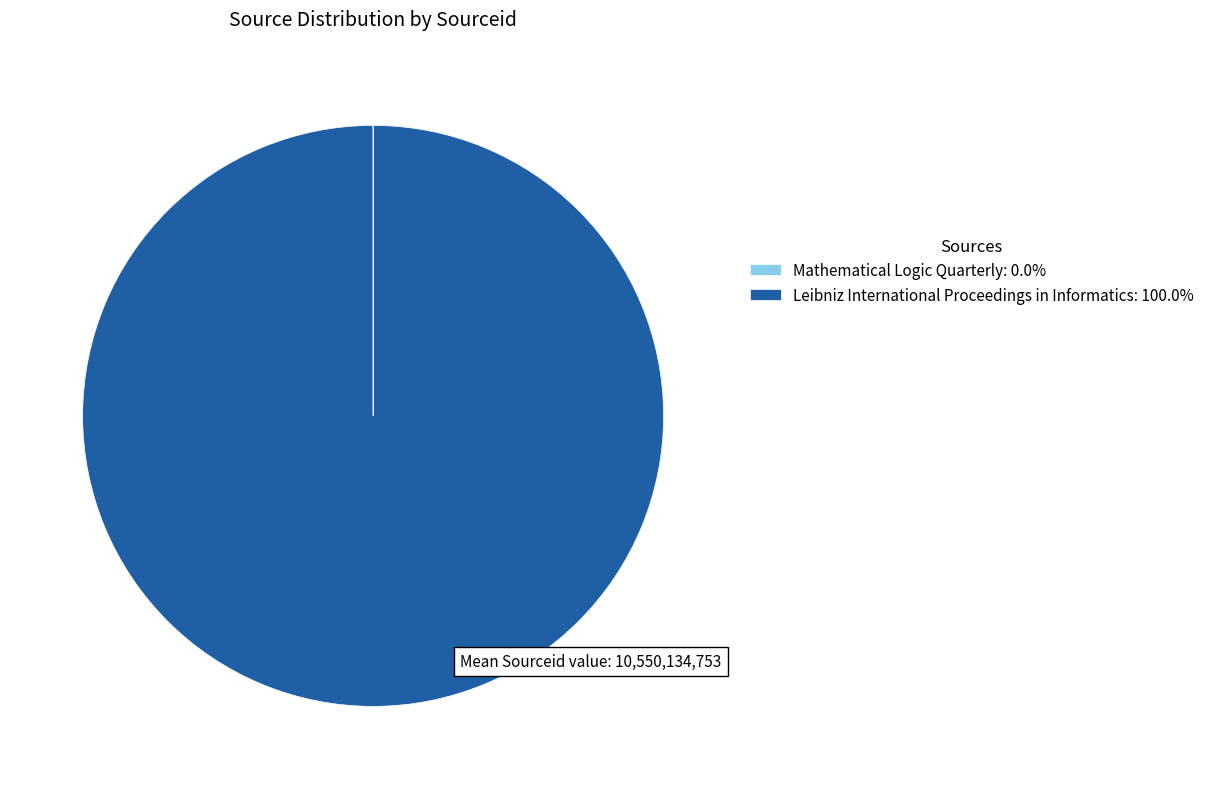

Is there a majority slice in this chart?

Yes